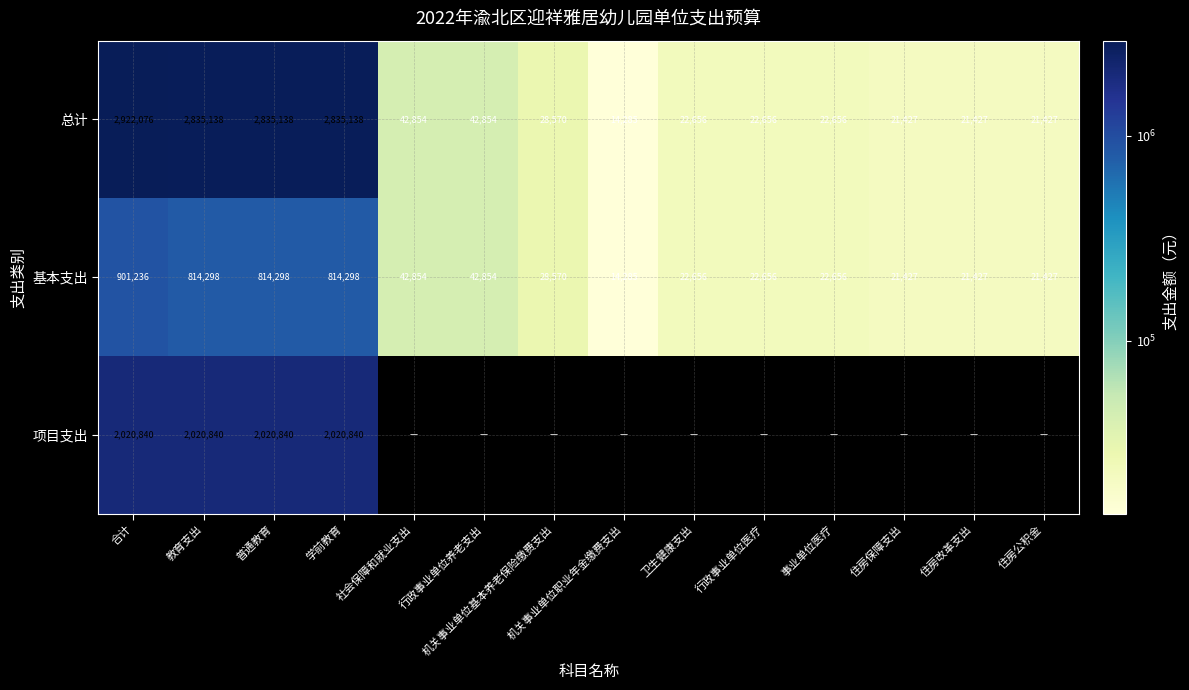

What is the difference between the highest and lowest values at 行政事业单位养老支出?

42854.4